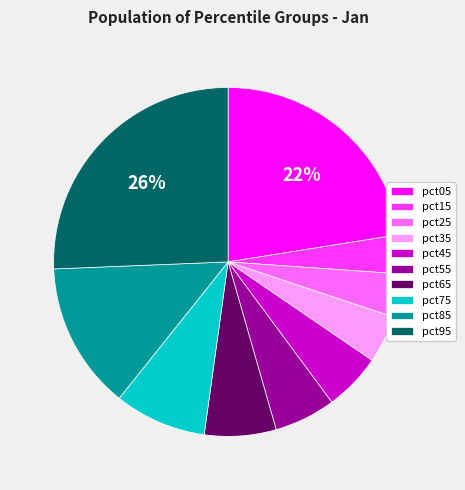

Is the sum of pct05 and pct25 greater than half?

No